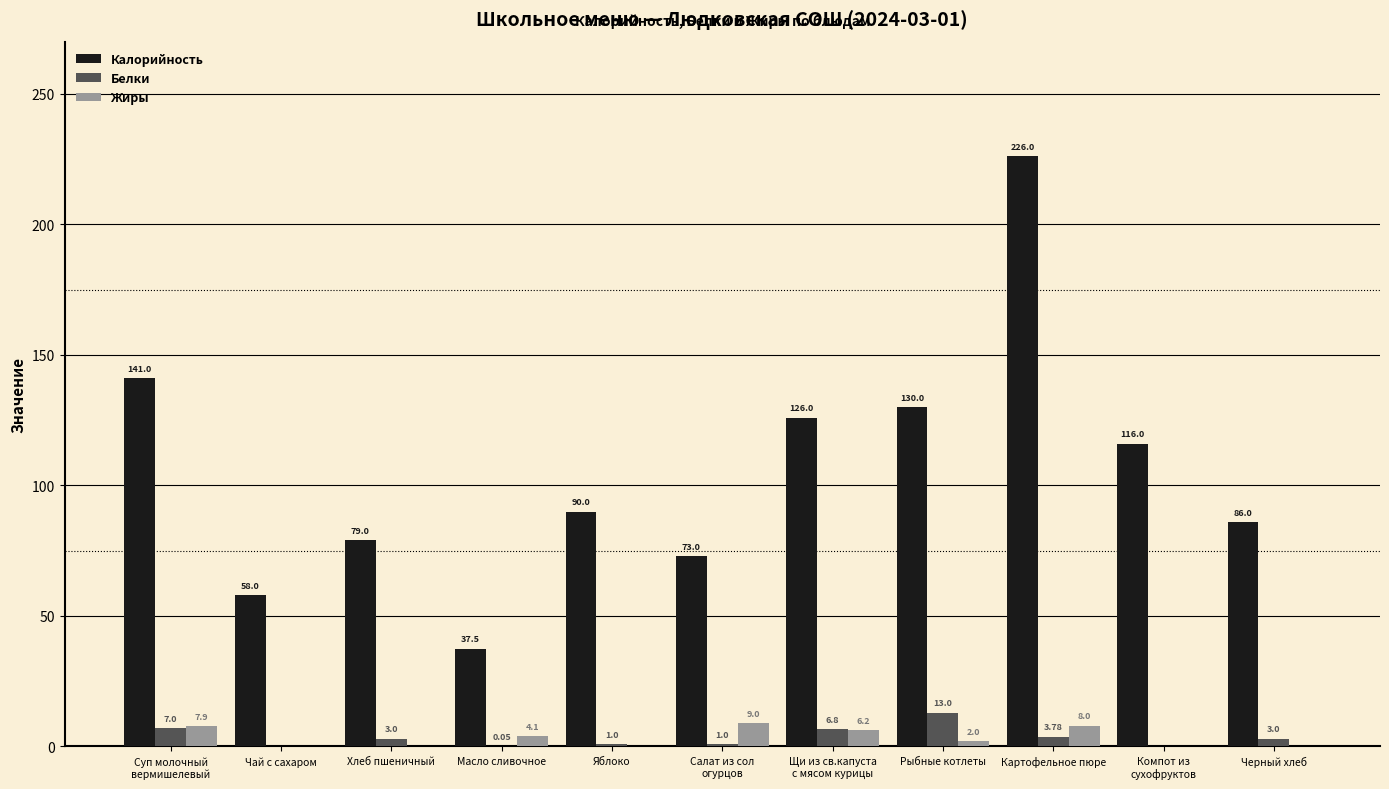

Which series changed the most between Масло сливочное and Черный хлеб?

Калорийность